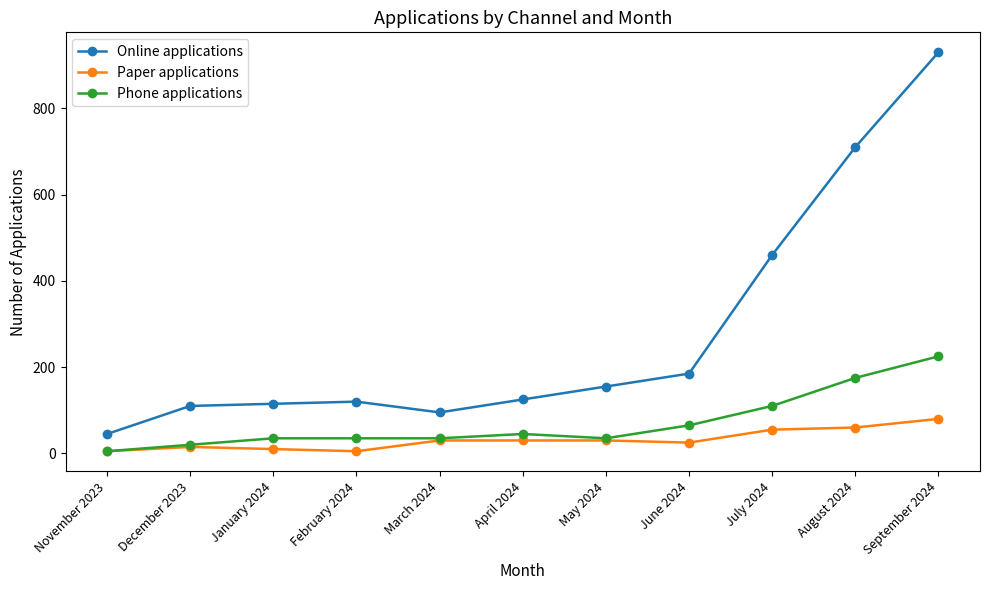

True or false: Online applications has more than 2 points higher than both neighbors.

False